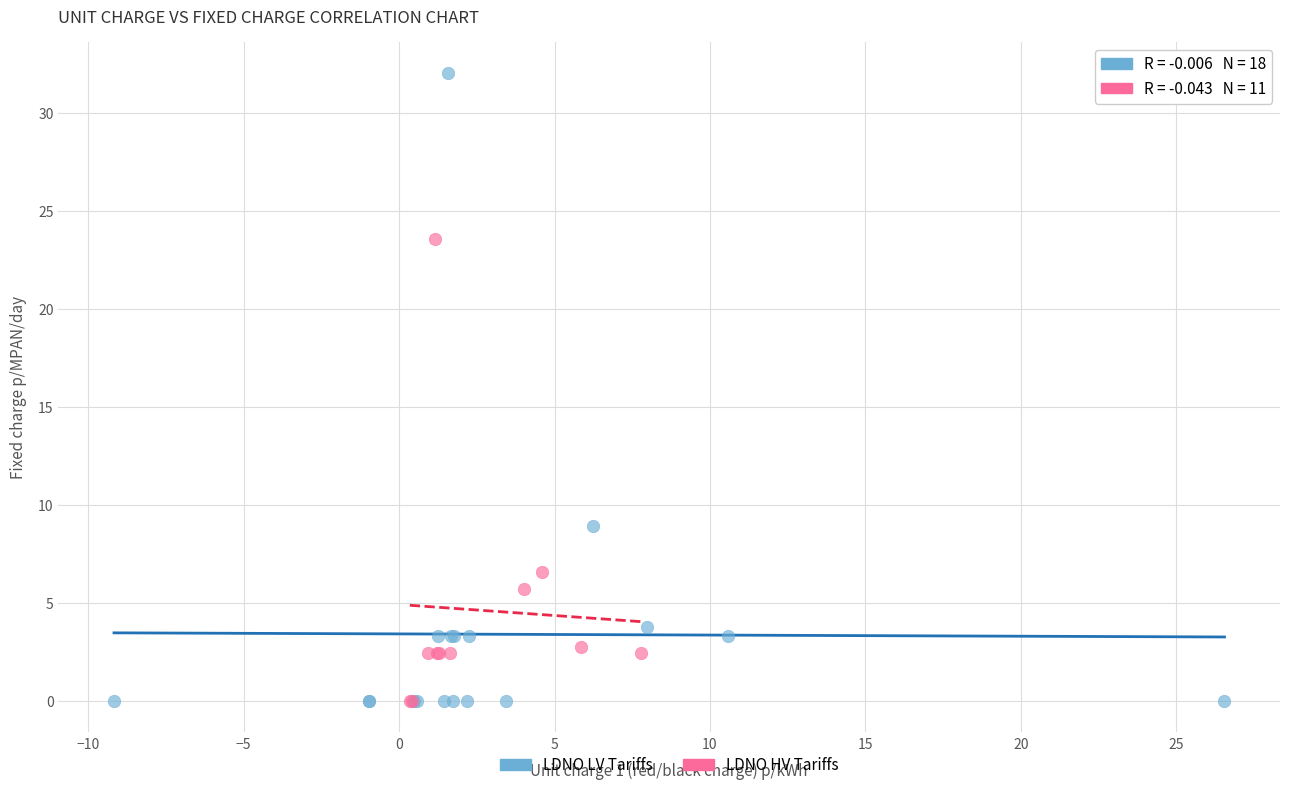

Which series has the largest Y range (max minus min)?

LDNO LV Tariffs